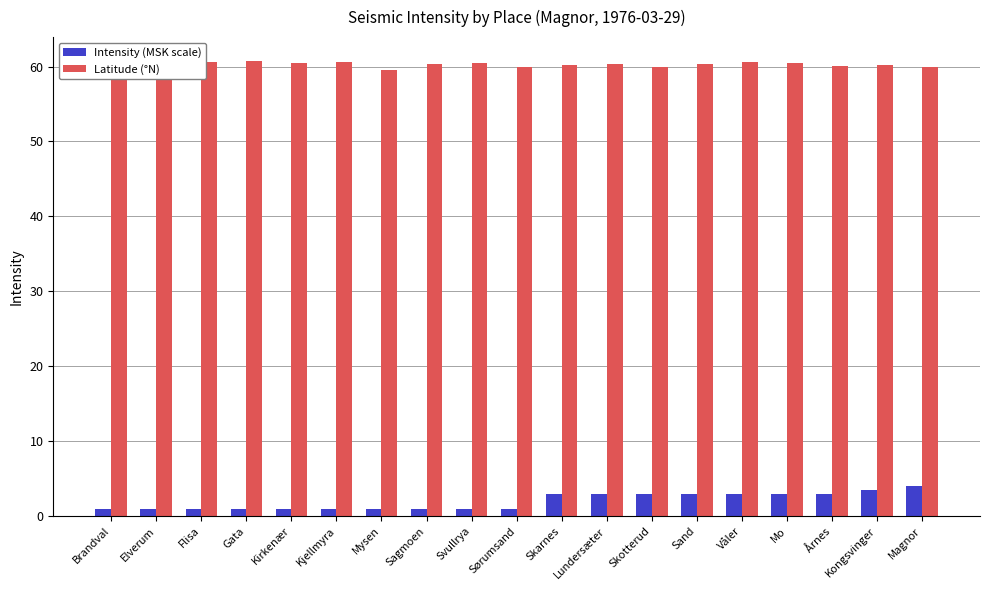

List the labels in order of Latitude (°N) value, largest first.

Elverum, Gata, Våler, Kjellmyra, Flisa, Kirkenær, Mo, Svullrya, Sand, Brandval, Lundersæter, Sagmoen, Skarnes, Kongsvinger, Årnes, Sørumsand, Skotterud, Magnor, Mysen